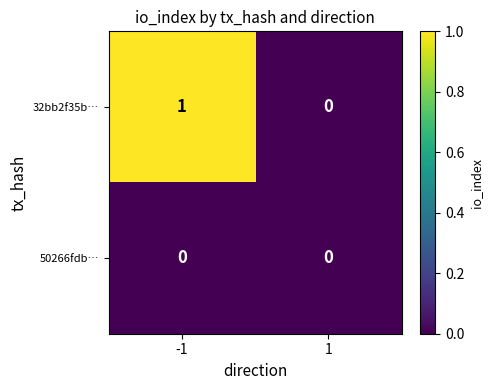

Between -1 and 1, which series saw the biggest shift?

32bb2f35b…